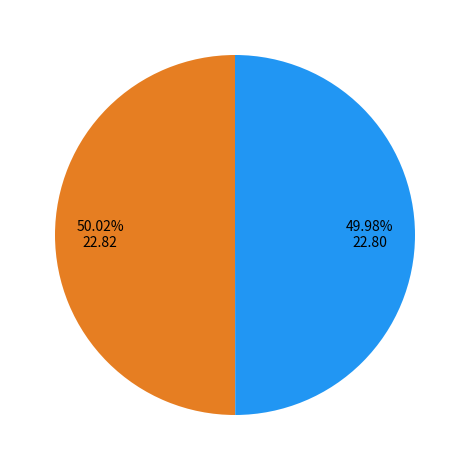

Is there any slice that represents more than half of the pie?

Yes